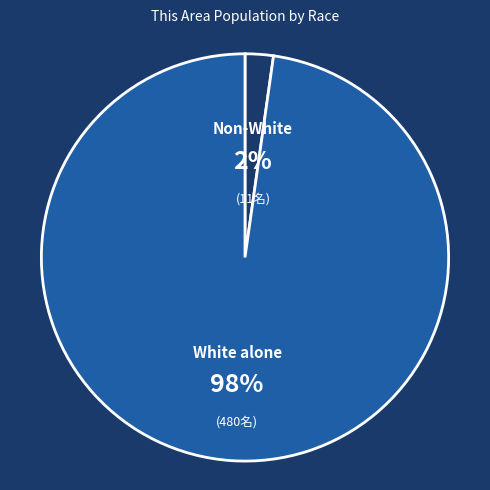

Which category has the smallest portion of the pie?

Non-White